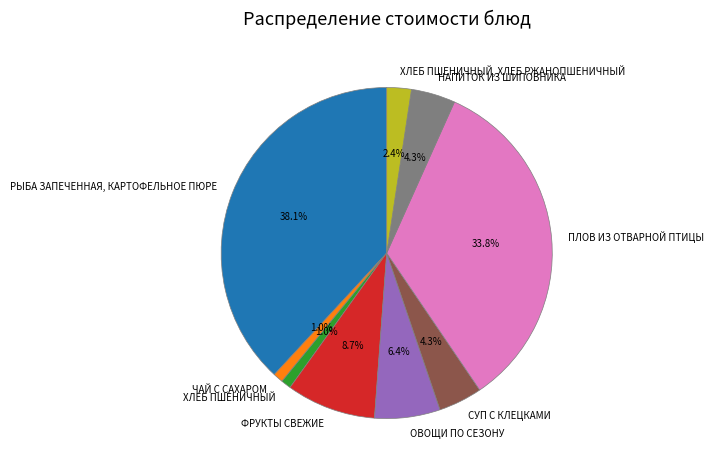

What portion of the pie excludes ХЛЕБ ПШЕНИЧНЫЙ, ХЛЕБ РЖАНОПШЕНИЧНЫЙ?

97.6%